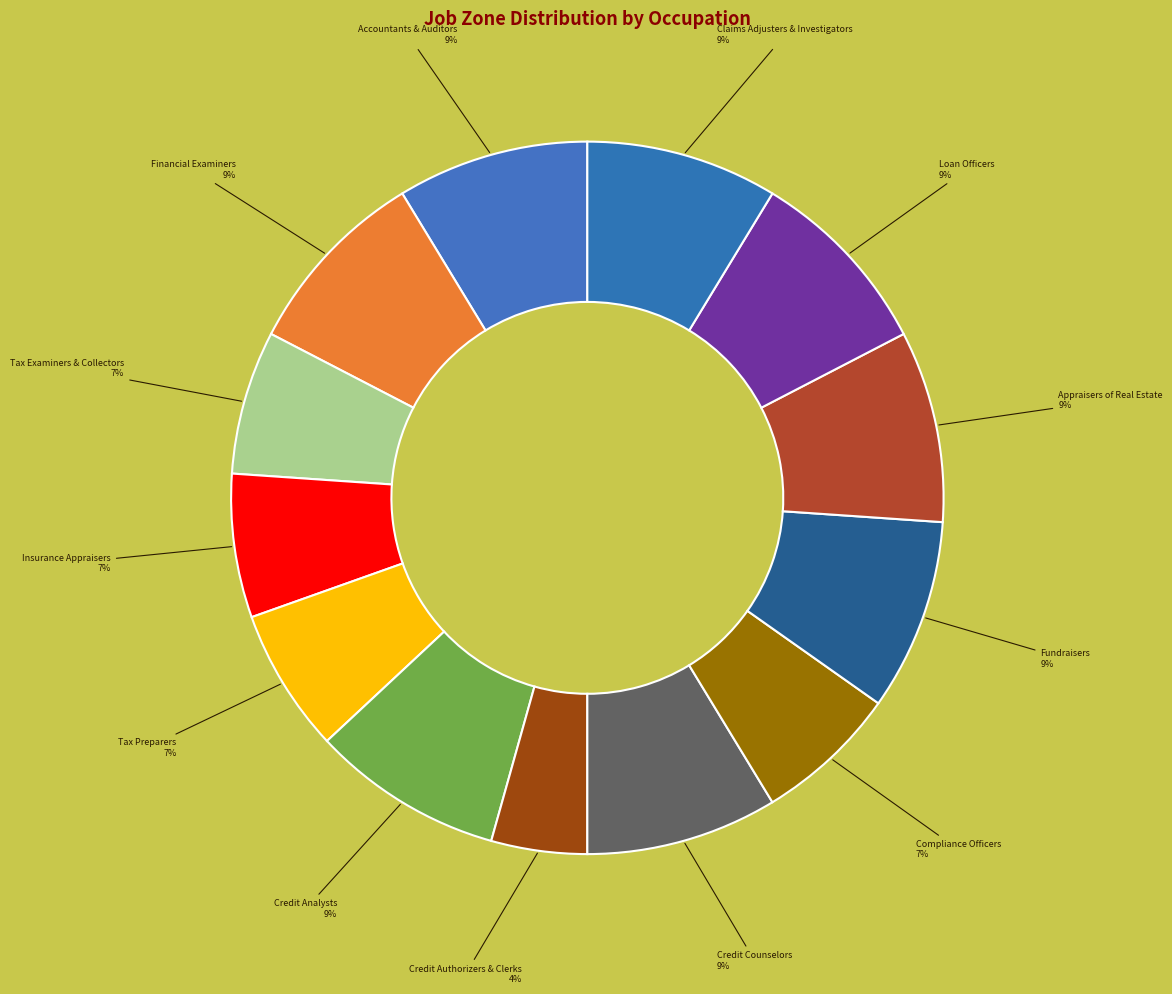

How many slices are in this pie chart?

13